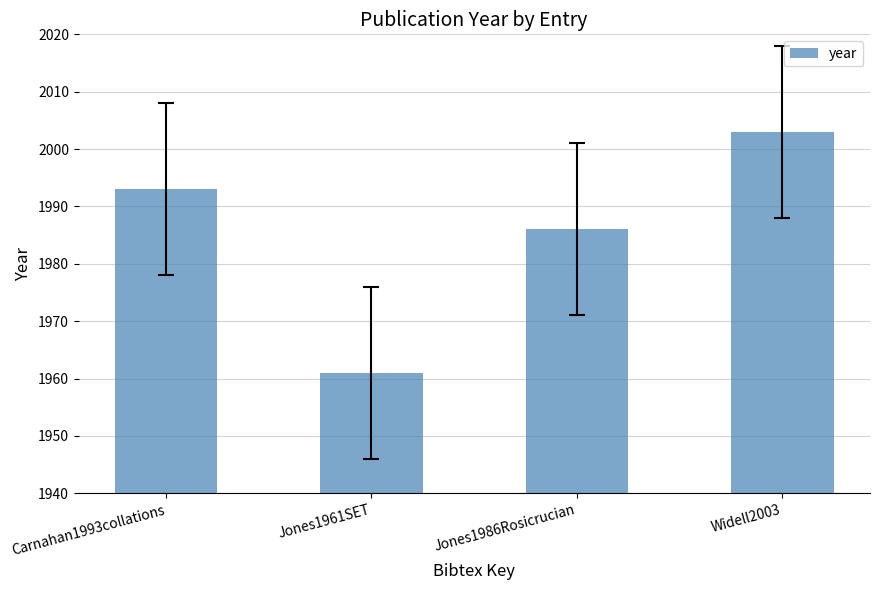

What is the sum of all values?

7943